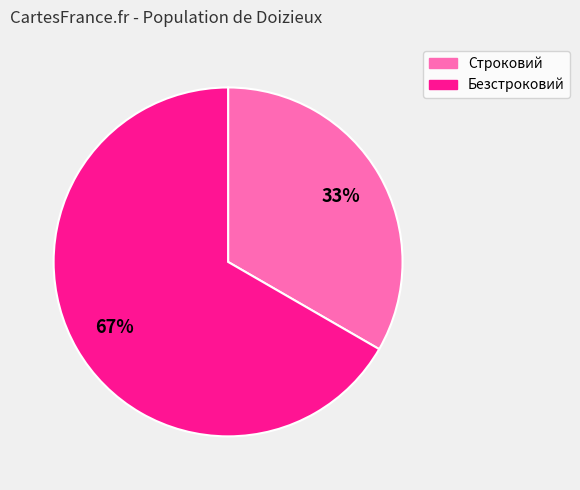

Is it true that Строковий is 33% of the pie?

True